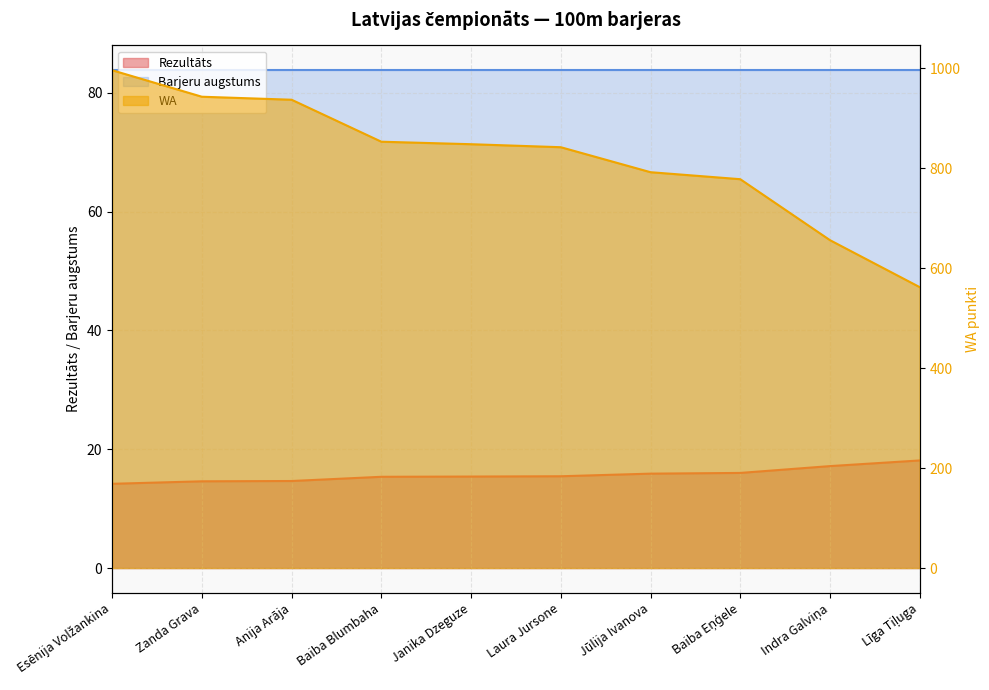

Which has a higher value, Janika Dzeguze or Baiba Eņģele?

Baiba Eņģele